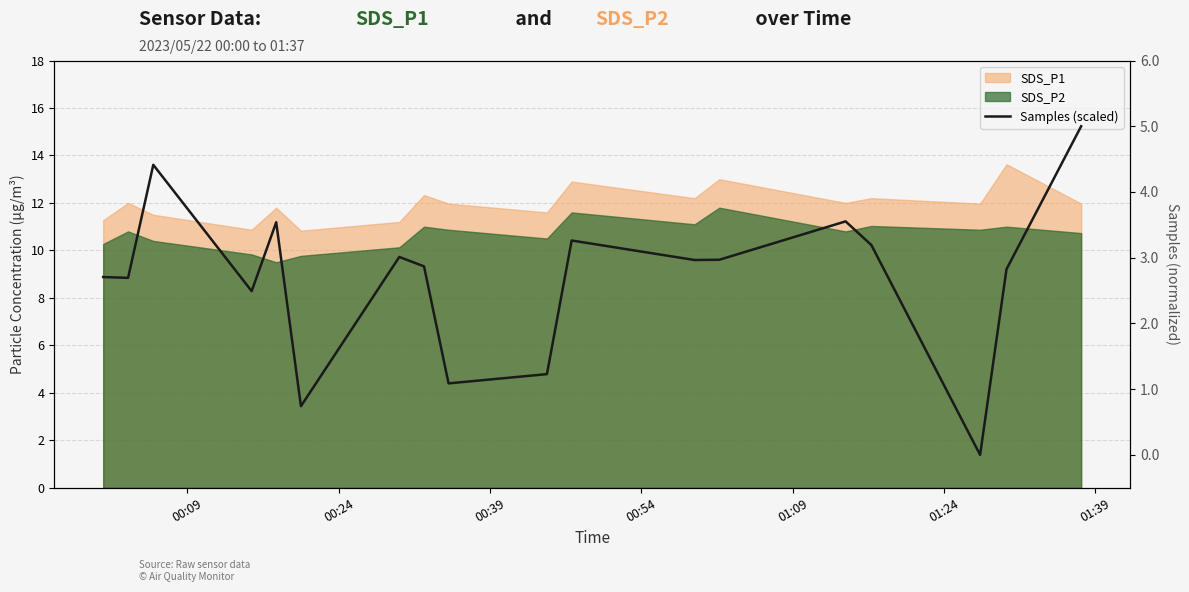

How many interior local valleys (lower than both neighbors) does the data have?

6